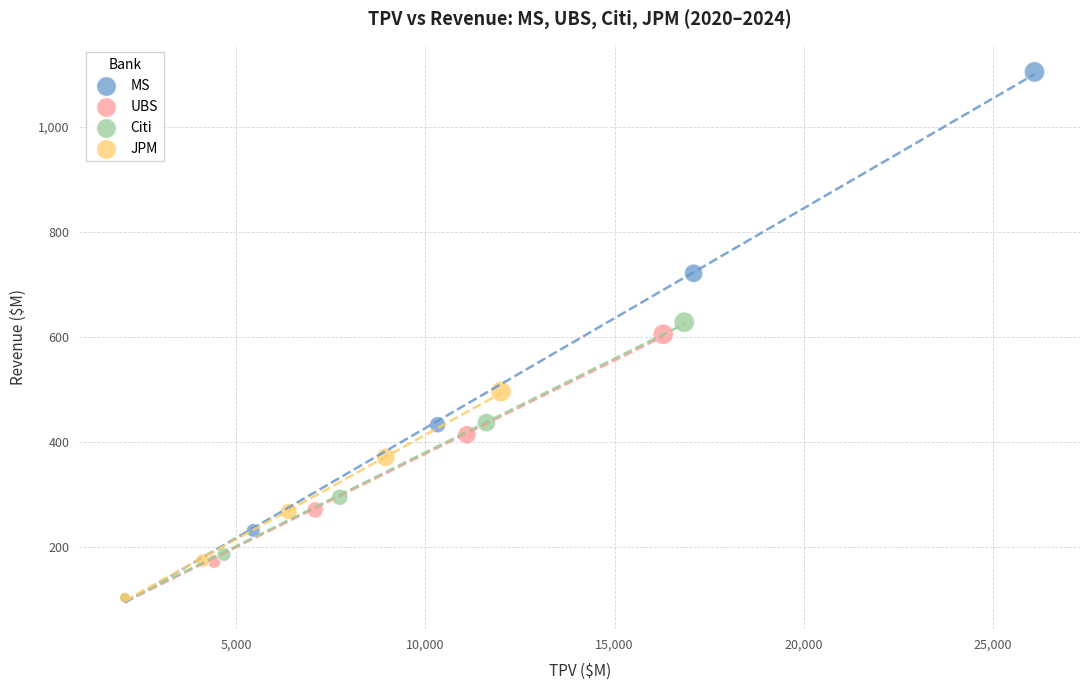

Which series has the widest spread of Y values?

MS